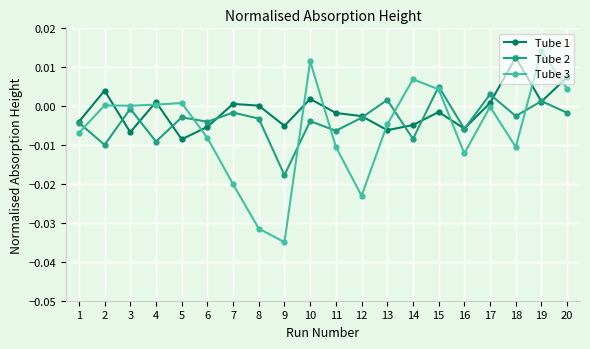

The Tube 3 series shows -0.0 at 17. True or false?

True